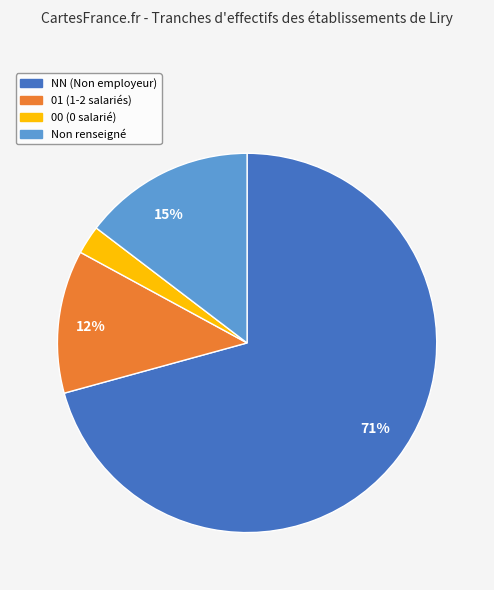

To the nearest percent, what is the average slice percentage?

25%